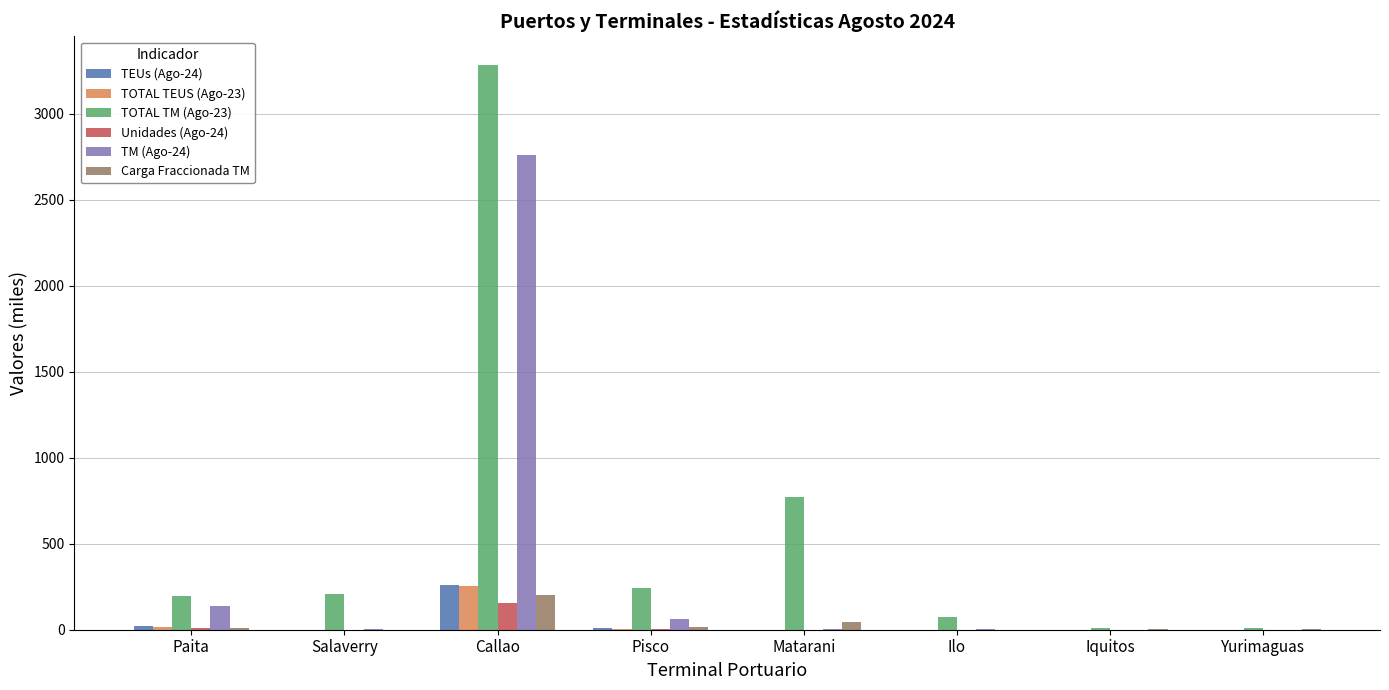

What is the sum of all TM (Ago-24) values?

2972.1